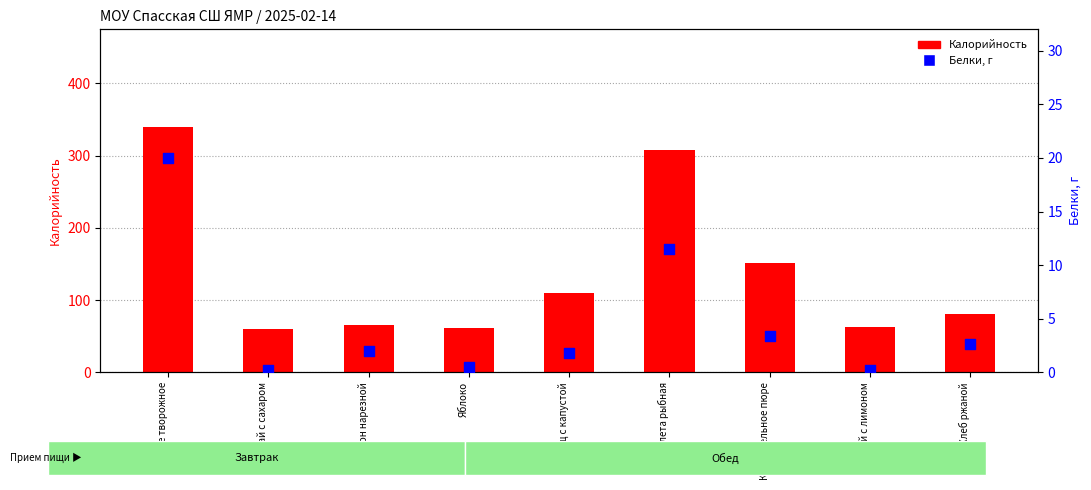

At which category is the sum across all series the highest?

Суфле творожное